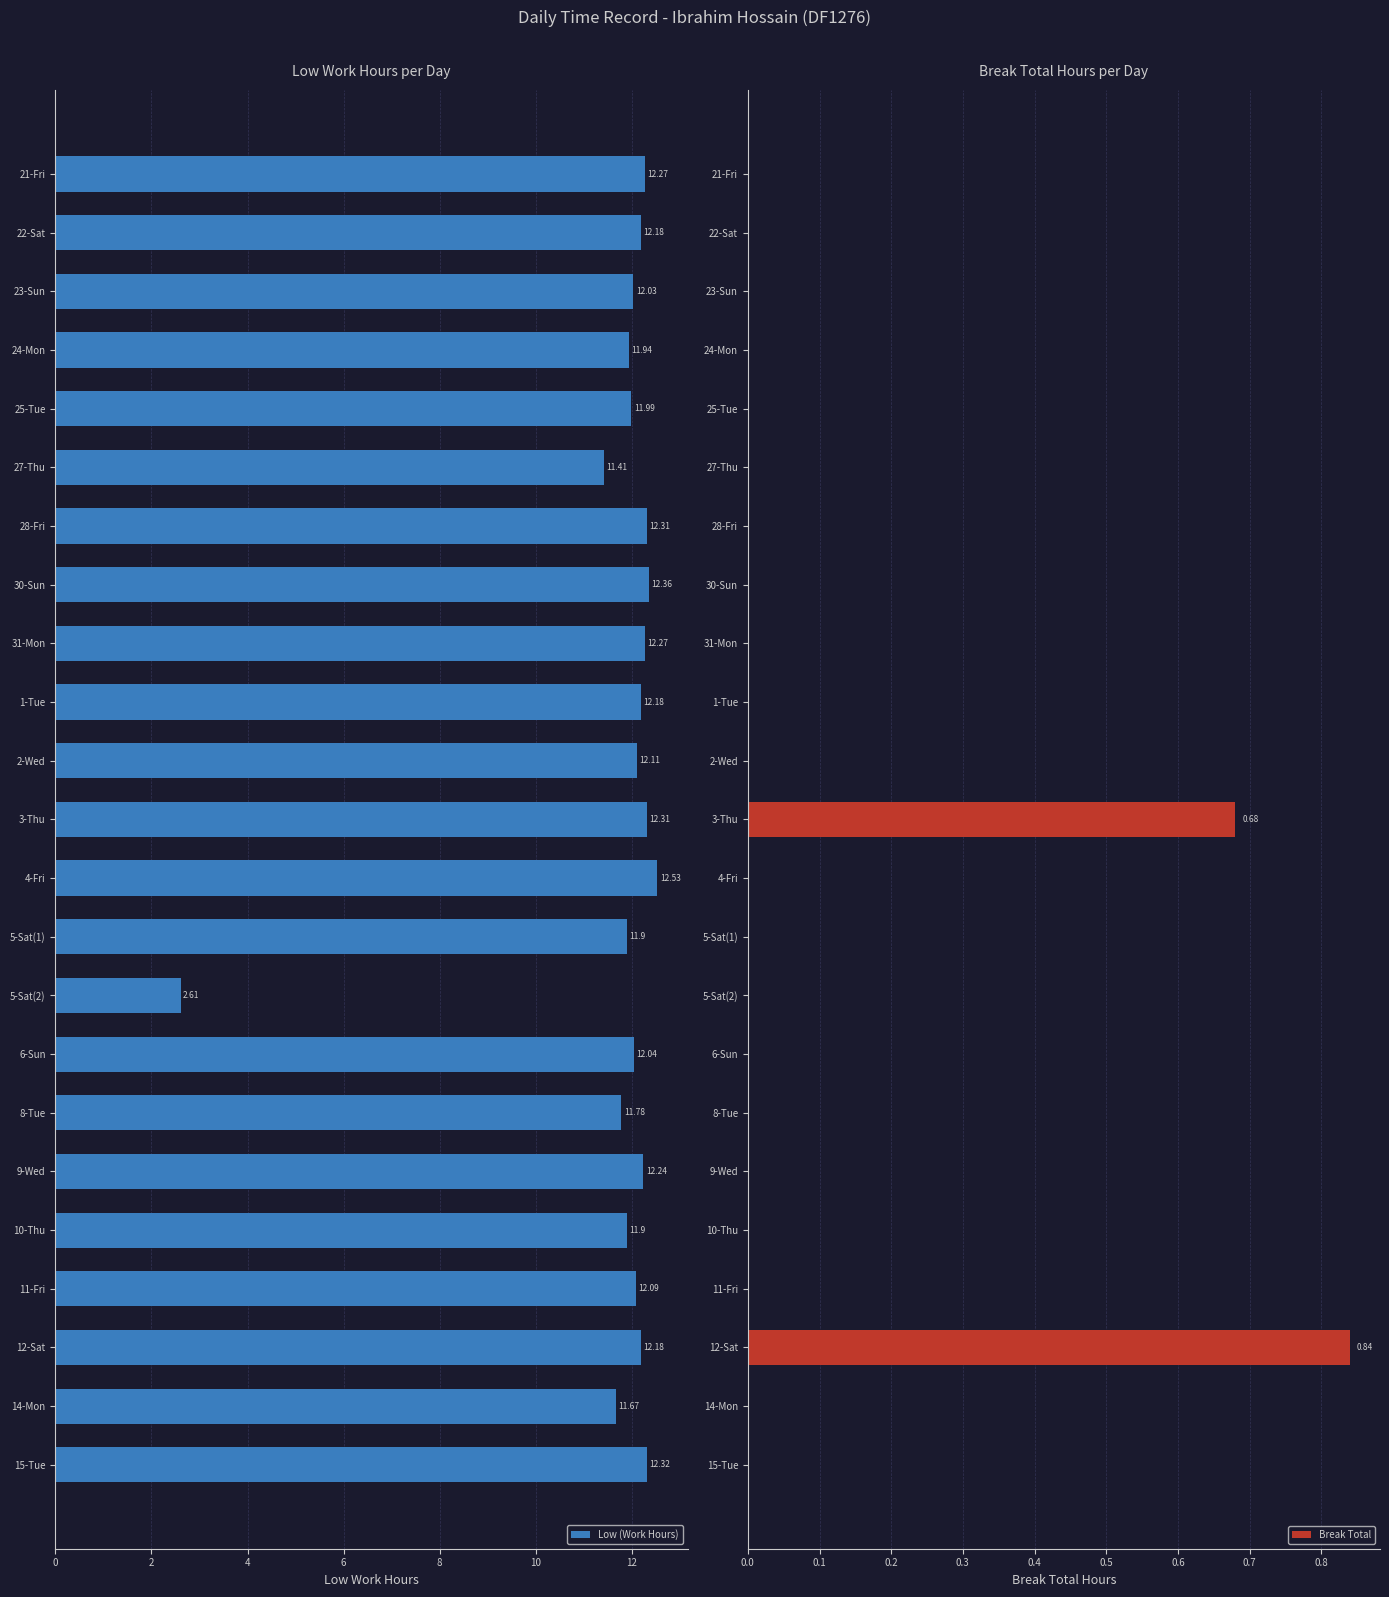

What is the sum of all Low (Work Hours) values?

268.6